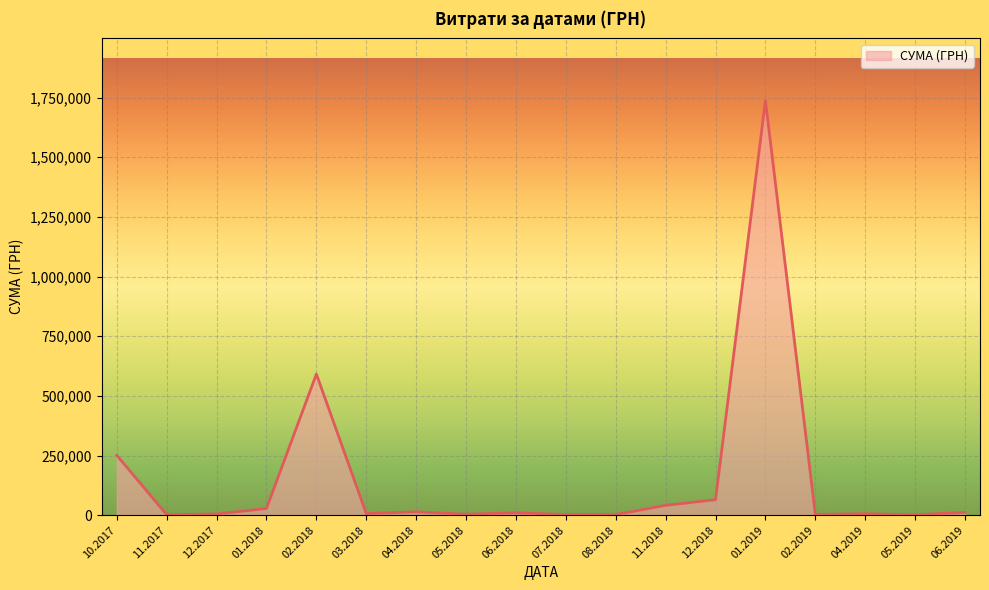

How many lines are shown in the chart?

1